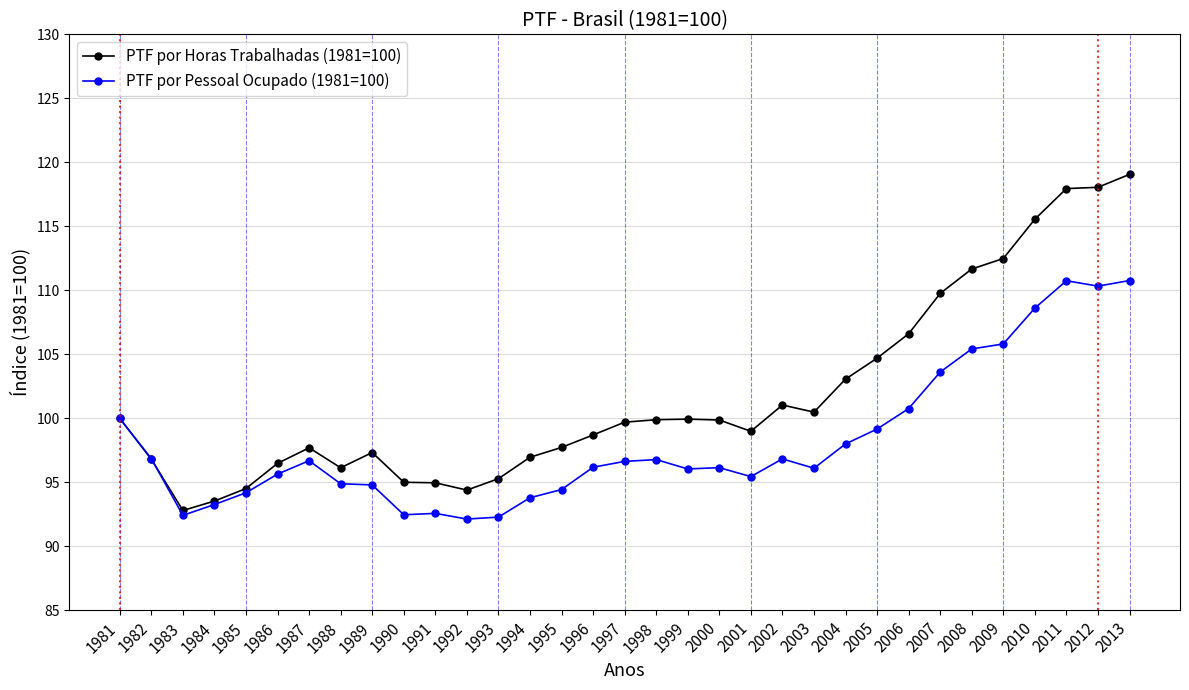

Is the value of PTF por Horas Trabalhadas (1981=100) at 2010 greater than the value of PTF por Pessoal Ocupado (1981=100) at 2002?

Yes